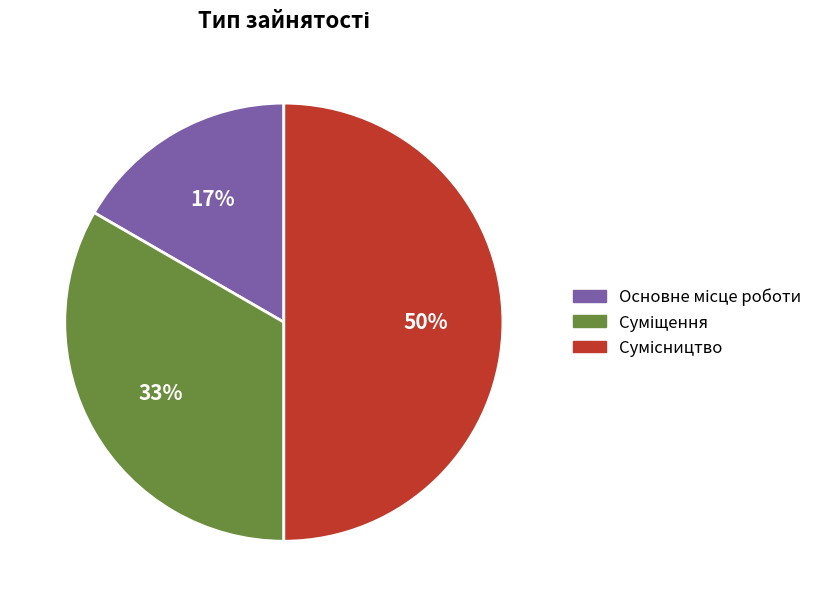

To the nearest percent, what is the difference between the largest and smallest slice percentages?

33%